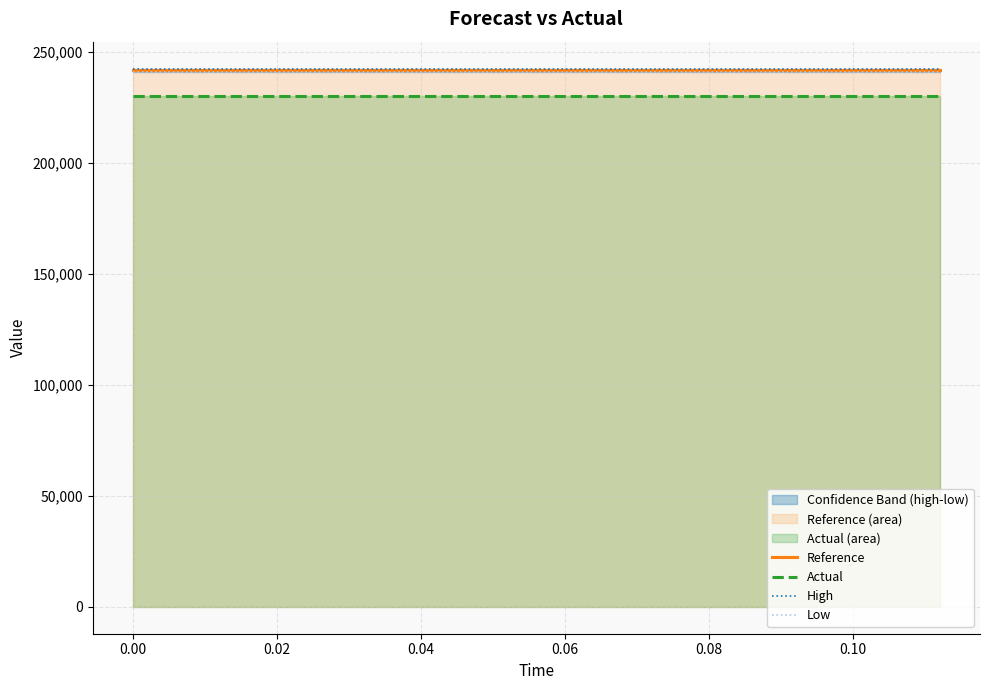

True or false: Actual and Low intersect in this chart.

False